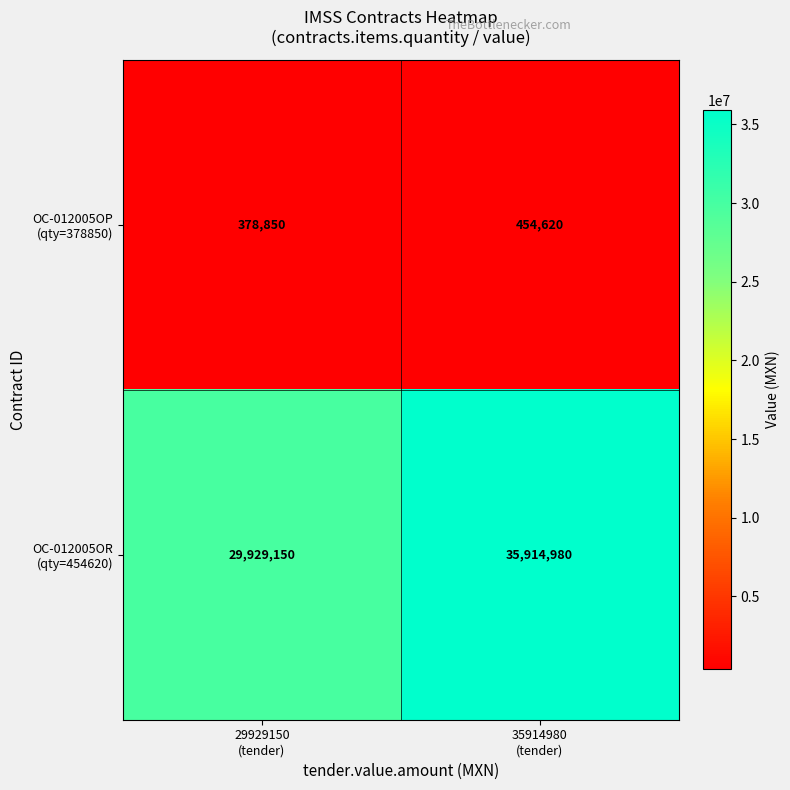

What is the maximum value shown in the chart?

35914980